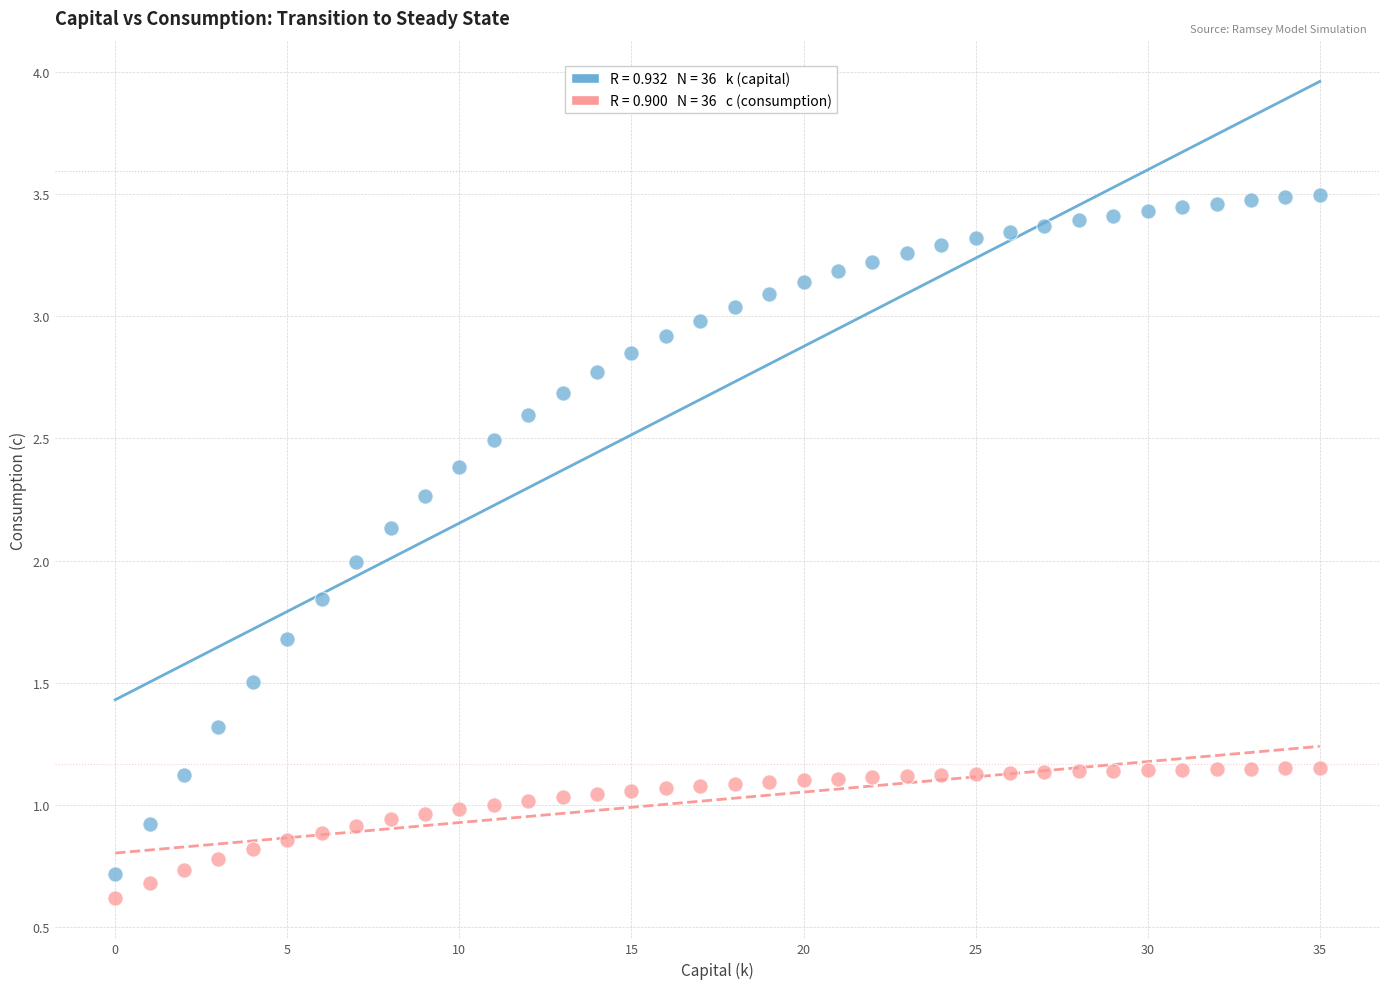

Across all data points, what is the range of Y values (max minus min)?

2.9